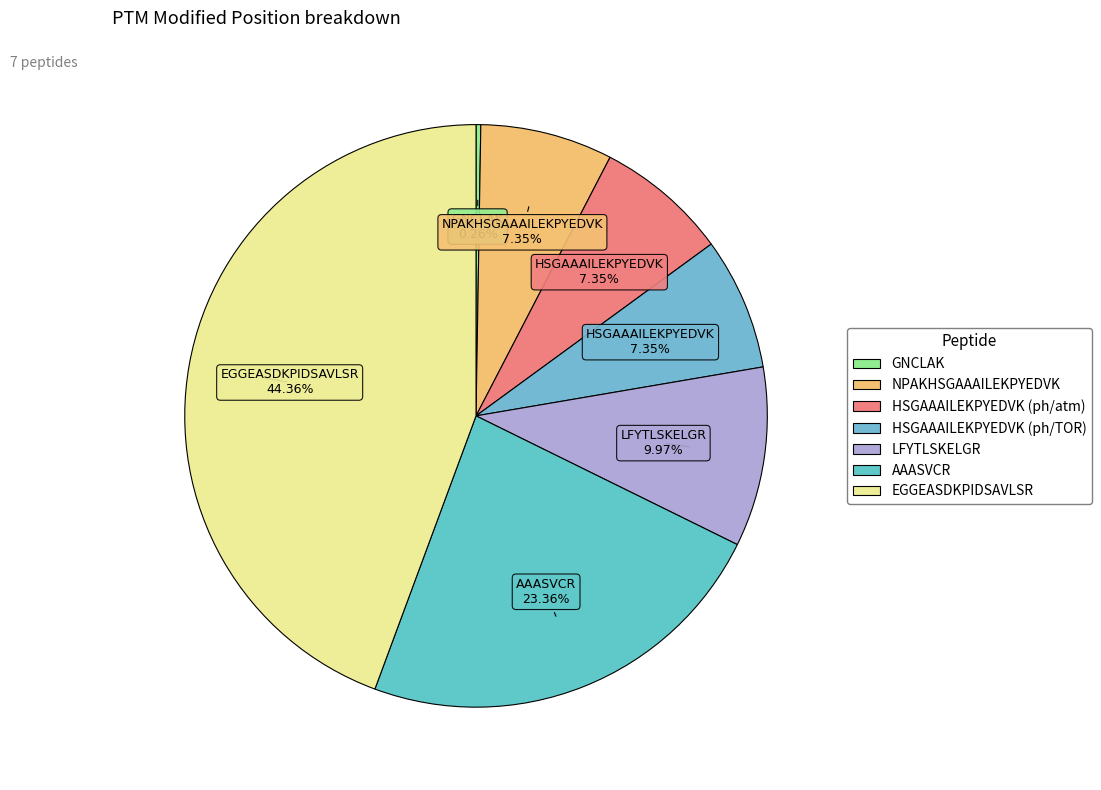

True or false: EGGEASDKPIDSAVLSR accounts for 44% of the total.

True